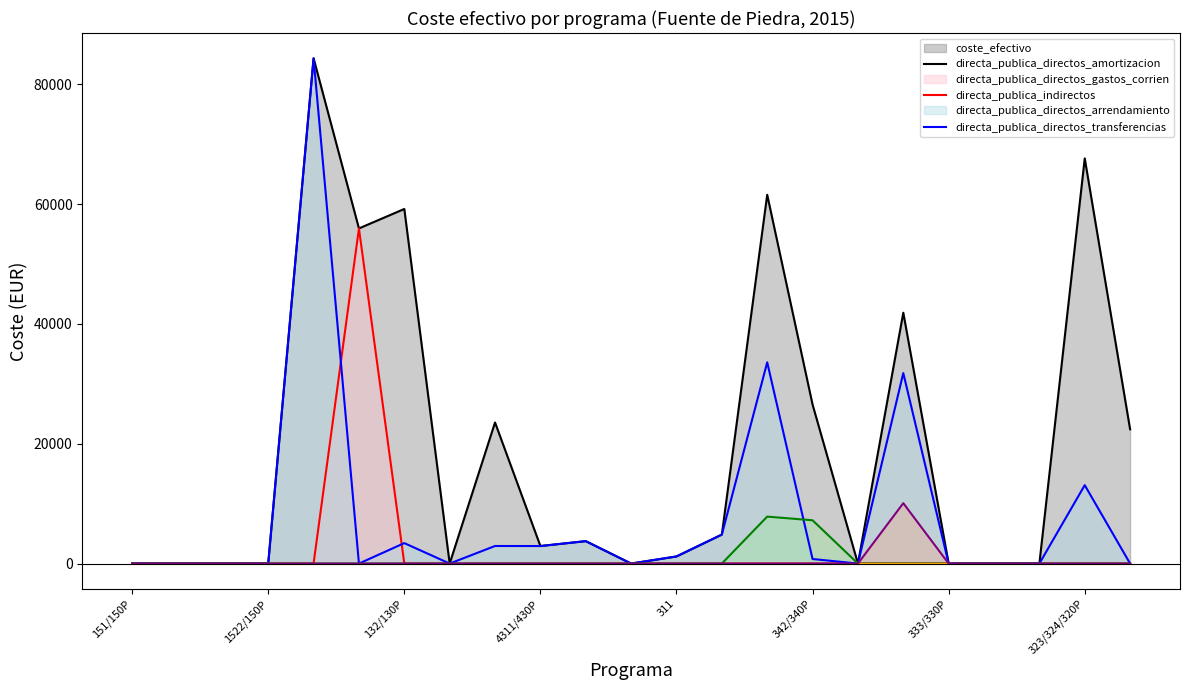

The value of directa_publica_directos_gastos_corrien STOCHASTIC at 13 is 8522.1. True or false?

False